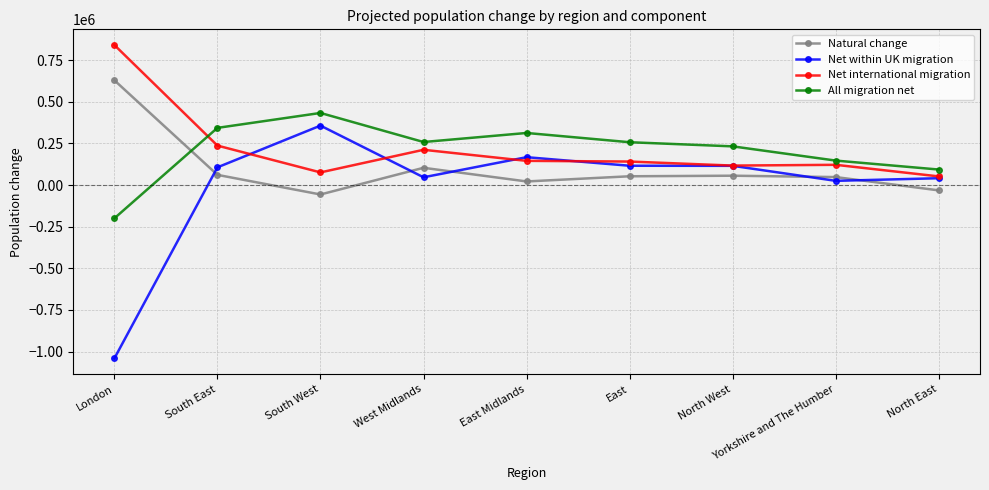

How many lines are shown in the chart?

4